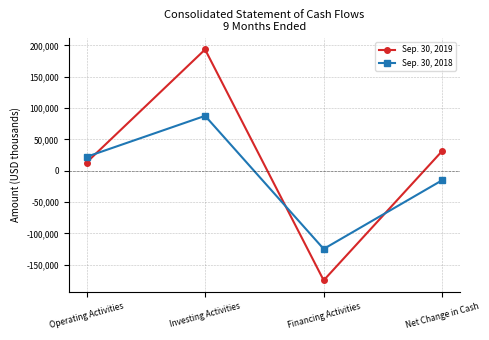

What is the difference between the maximum and minimum values in the Sep. 30, 2019 series?

368452